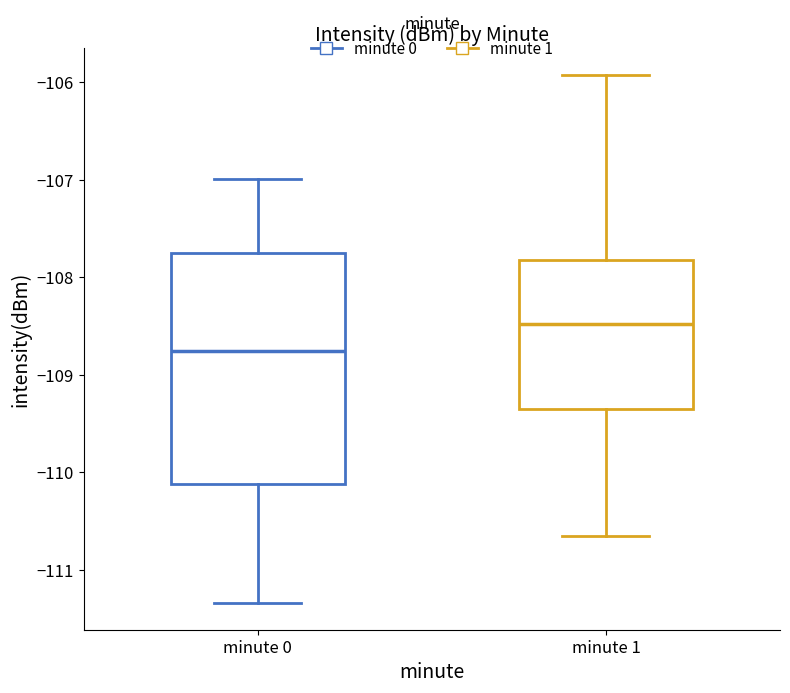

Reading left to right, transcribe this box plot: for each box, give where its median line is, the range the box spans, and where its two whiskers end, as read against the y-axis. The values are not printed on the chart, so give them approximately, as read against the axis.

minute 0: median -108.8, box -110.1 to -107.8, whiskers -111.3 to -107.0
minute 1: median -108.5, box -109.3 to -107.8, whiskers -110.6 to -105.9